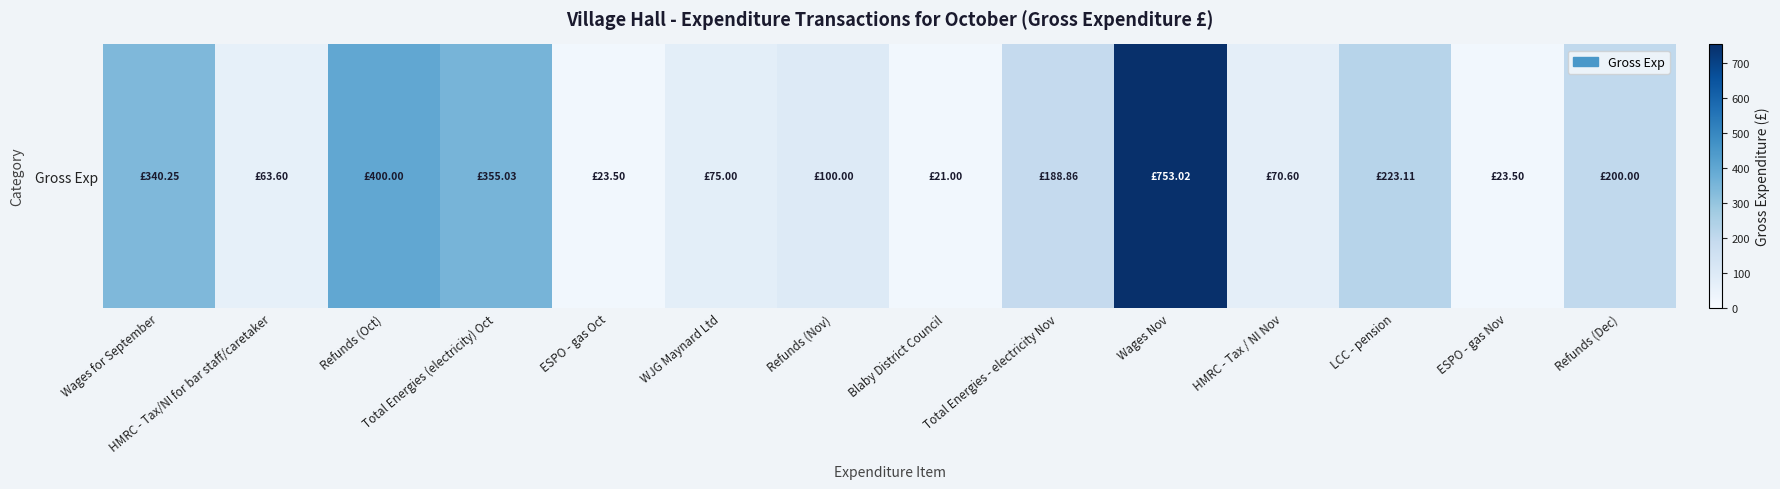

What is the sum of all values?

2837.5